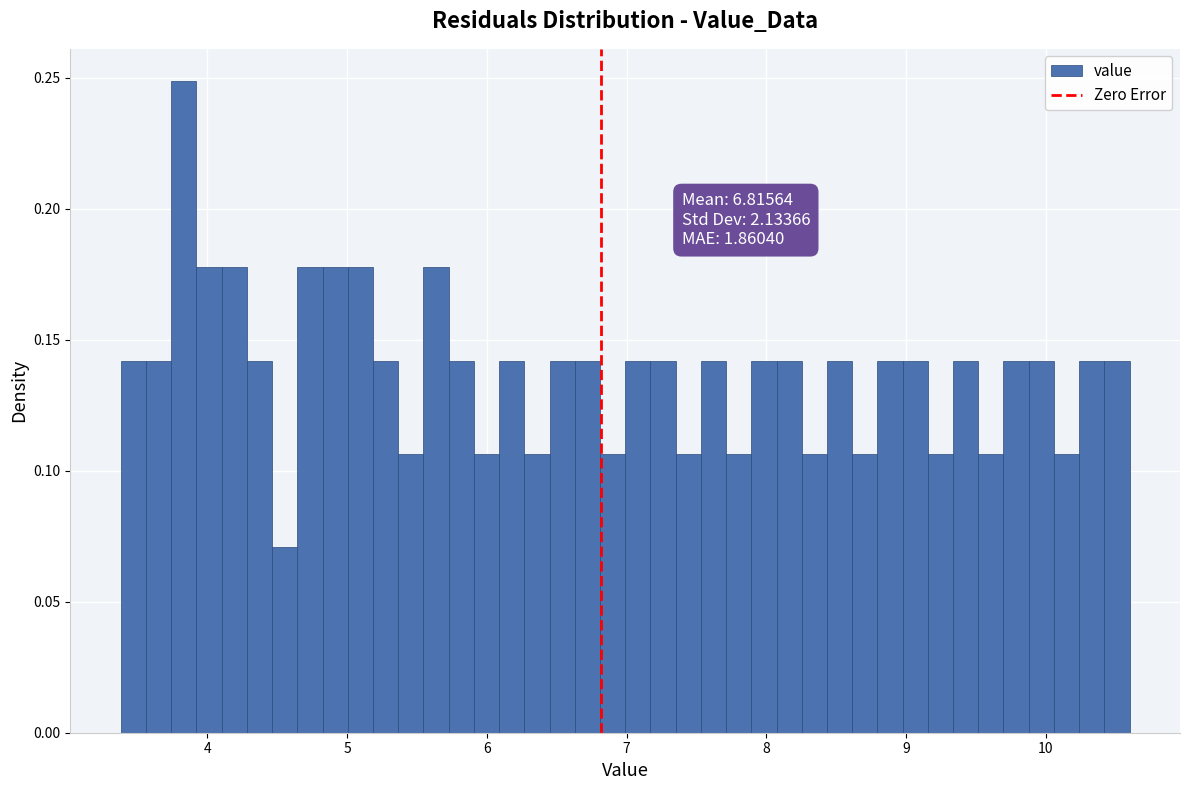

Around what value on the x-axis is the tallest bar? Give the approximate position of its centre, as read against the axis.

3.8